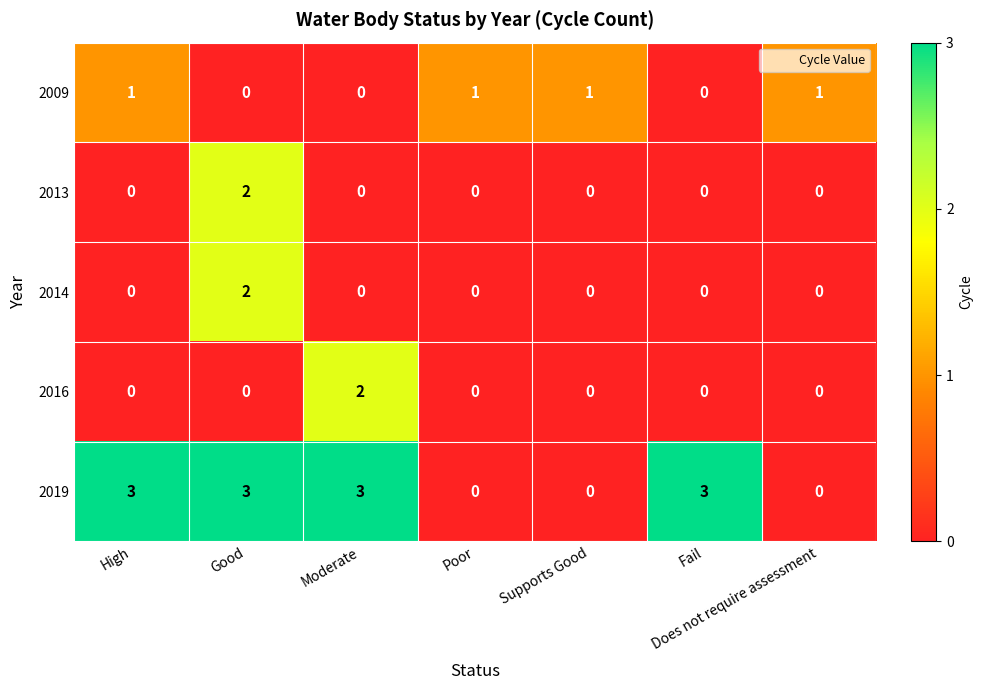

What is the difference between the maximum and minimum values in the 2019 series?

3